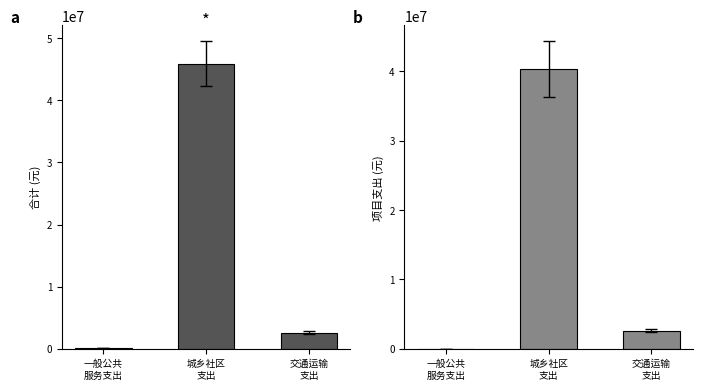

Reading left to right, list all the values displayed in this chart.

合计: 一般公共
服务支出=150184	城乡社区
支出=45935396	交通运输
支出=2600000
项目支出: 一般公共
服务支出=3000	城乡社区
支出=40375396	交通运输
支出=2600000